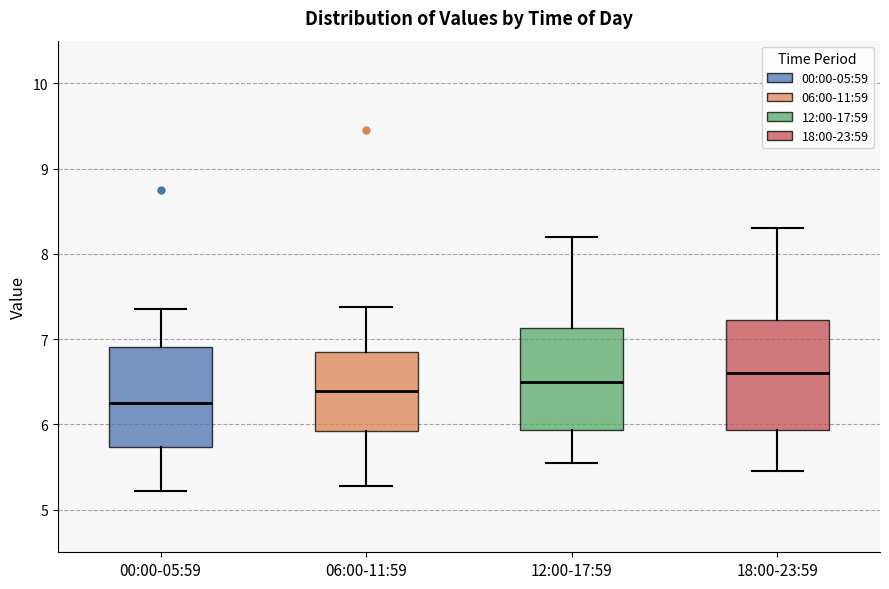

Where is the lower edge of the box for 12:00-17:59 on the y-axis? The values are not printed on the chart, so give them approximately, as read against the axis.

5.9